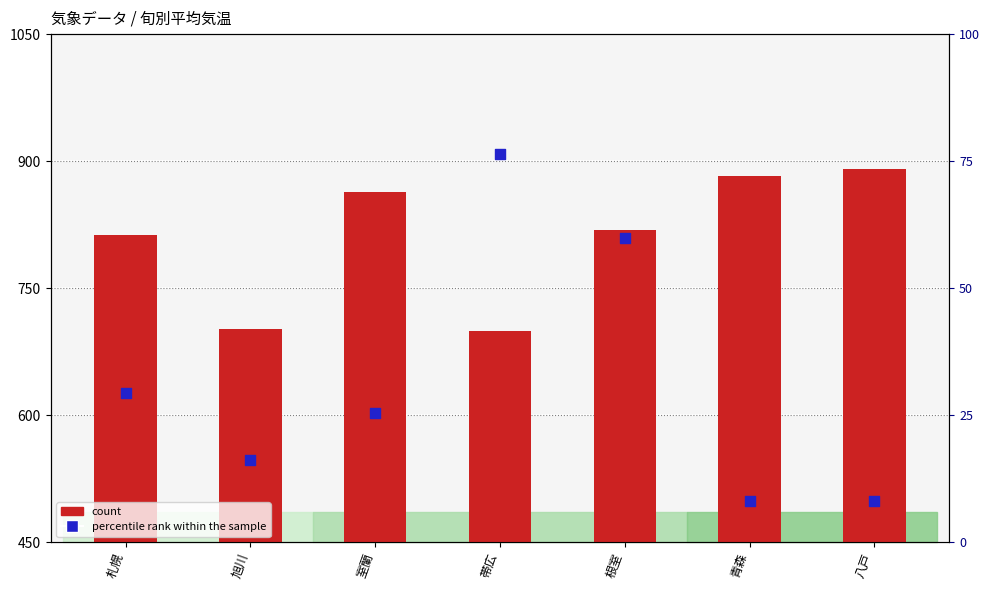

Which series reaches the minimum Y coordinate?

percentile rank within the sample